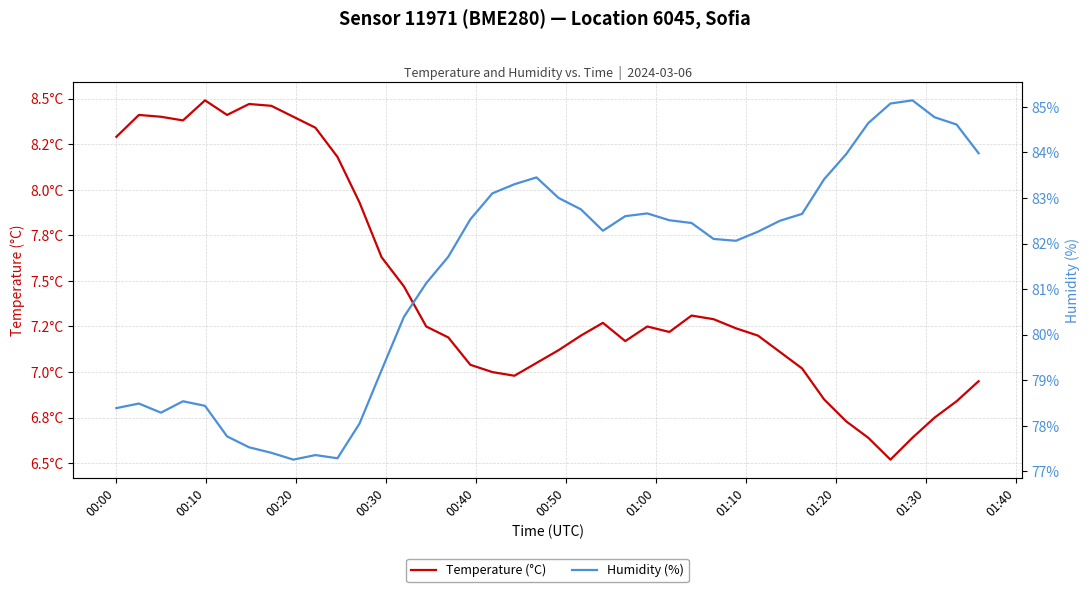

True or false: Humidity (%) and Temperature (°C) cross at least once.

False